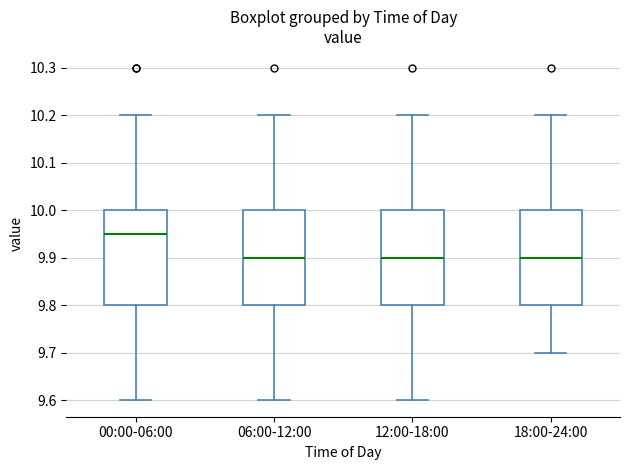

Reading left to right, transcribe this box plot: for each box, give where its median line is, the range the box spans, and where its two whiskers end, as read against the y-axis. The values are not printed on the chart, so give them approximately, as read against the axis.

00:00-06:00: median 9.95, box 9.80 to 10.00, whiskers 9.60 to 10.20
06:00-12:00: median 9.90, box 9.80 to 10.00, whiskers 9.60 to 10.20
12:00-18:00: median 9.90, box 9.80 to 10.00, whiskers 9.60 to 10.20
18:00-24:00: median 9.90, box 9.80 to 10.00, whiskers 9.70 to 10.20